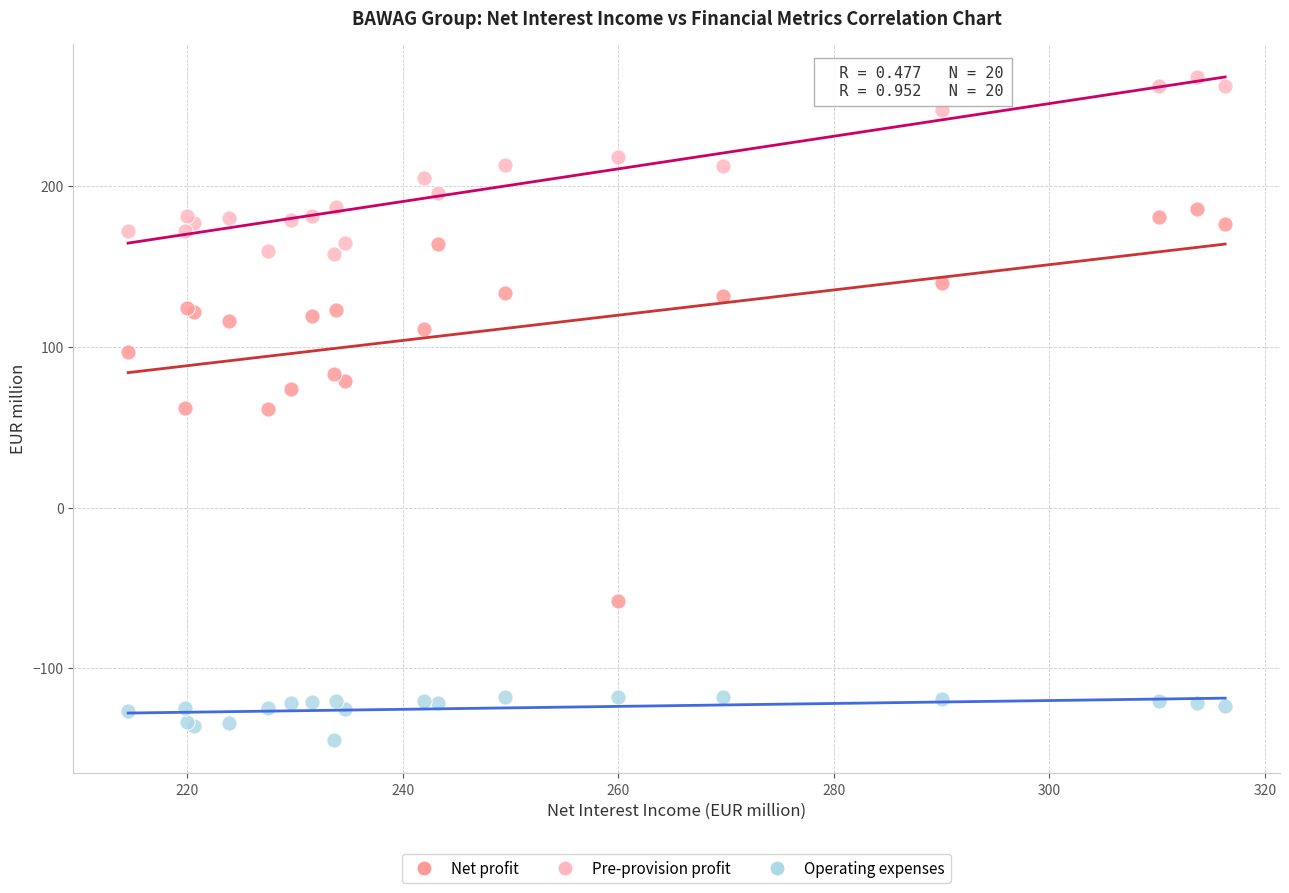

Which series contains the highest Y value?

Pre-provision profit